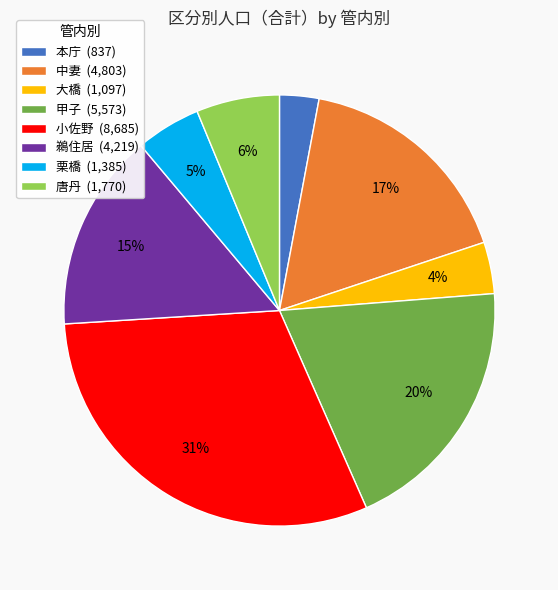

To the nearest percent, what is the difference between the 栗橋 and 本庁 slice percentages?

2%